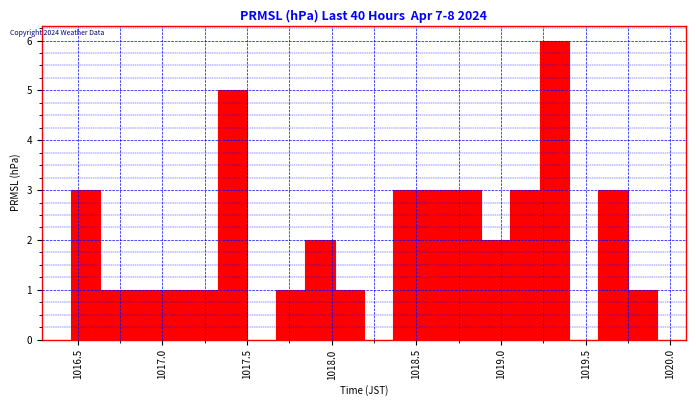

Around what value on the x-axis is the tallest bar? Give the approximate position of its centre, as read against the axis.

1019.30